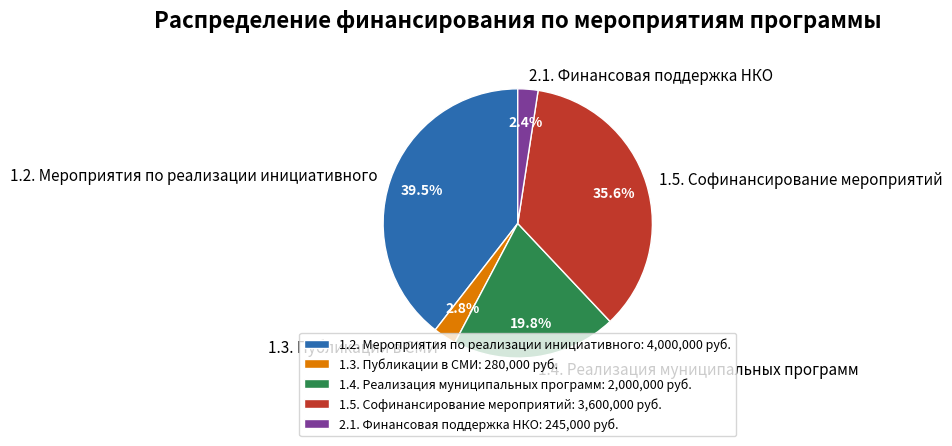

What portion of the pie excludes 1.2. Мероприятия по реализации инициативного?

60.5%